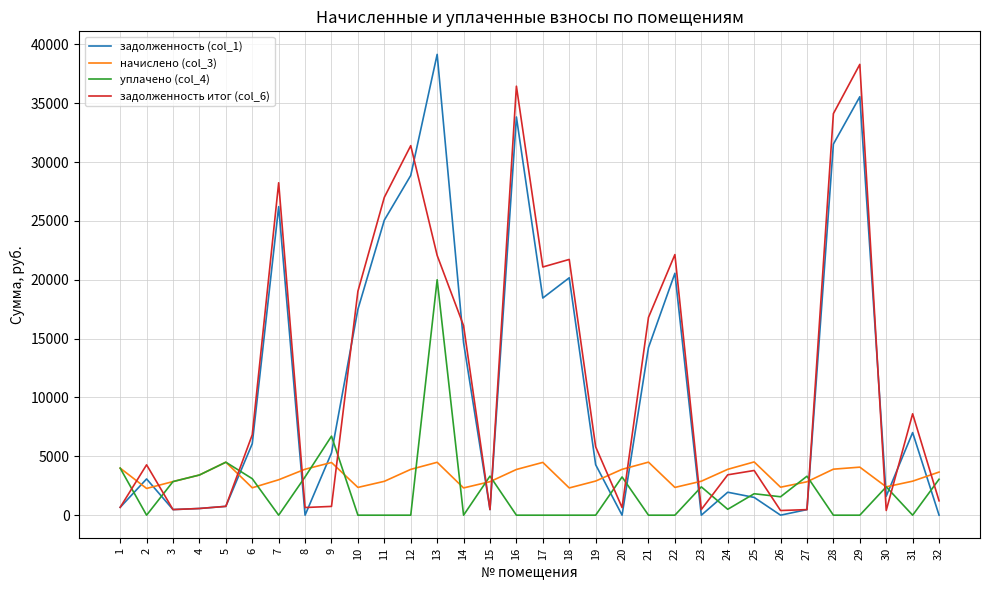

The value of уплачено (col_4) at 27 is 5163.2. True or false?

False